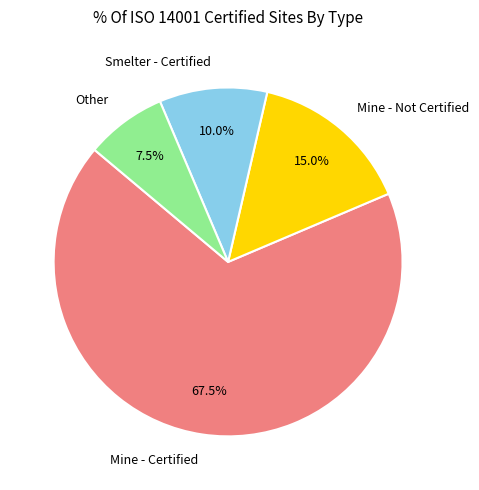

Does Smelter - Certified represent more than half of the total?

No